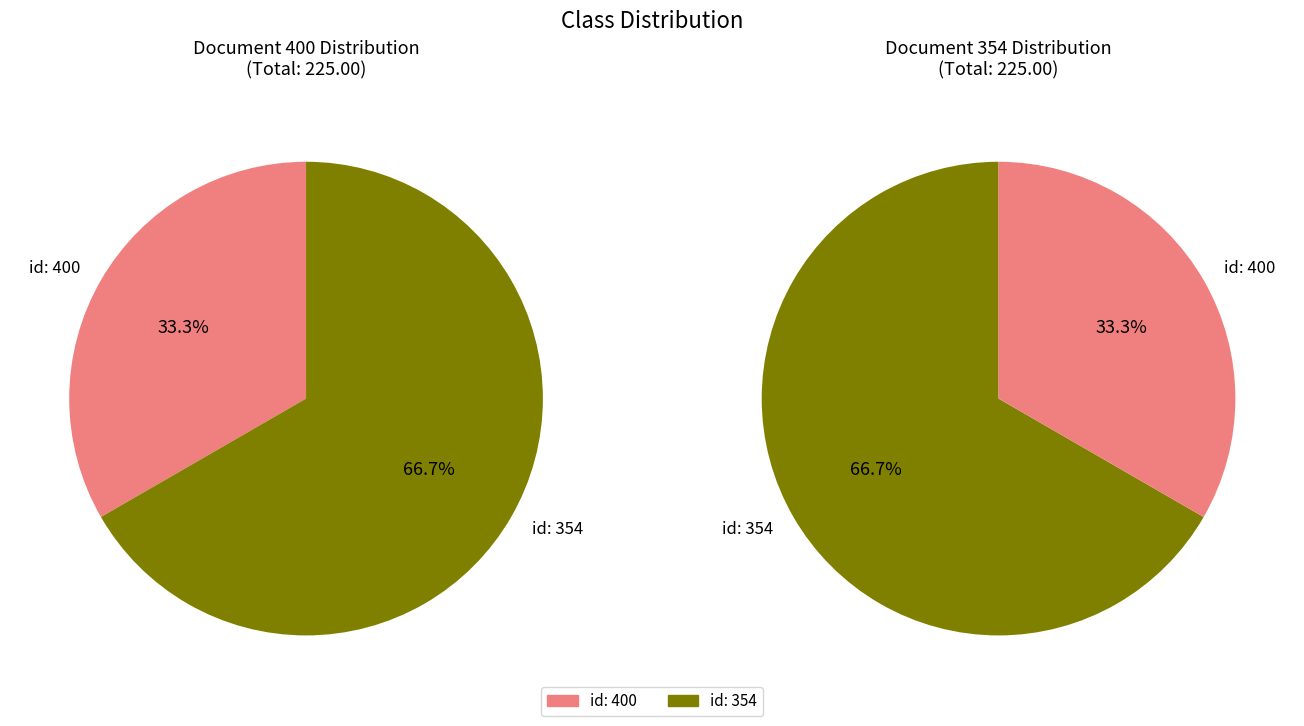

Is there any slice that represents more than half of the pie?

Yes